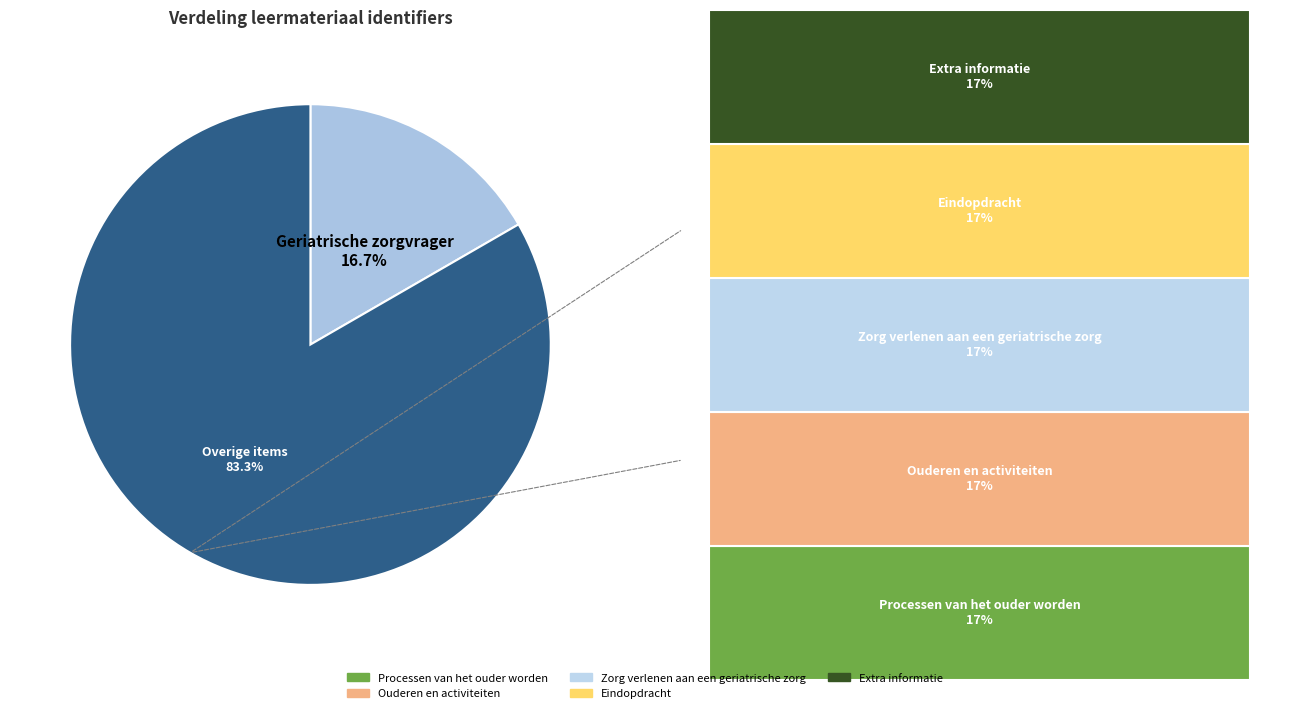

Is there any slice that represents more than half of the pie?

Yes